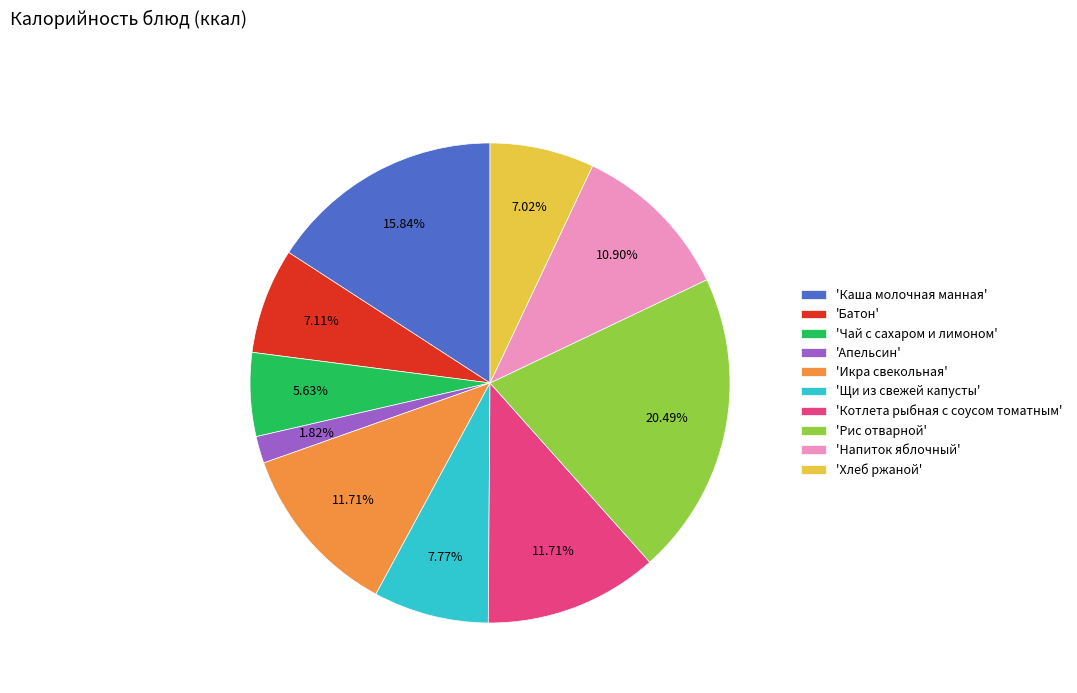

Between 'Каша молочная манная' and 'Батон', which is larger?

'Каша молочная манная'